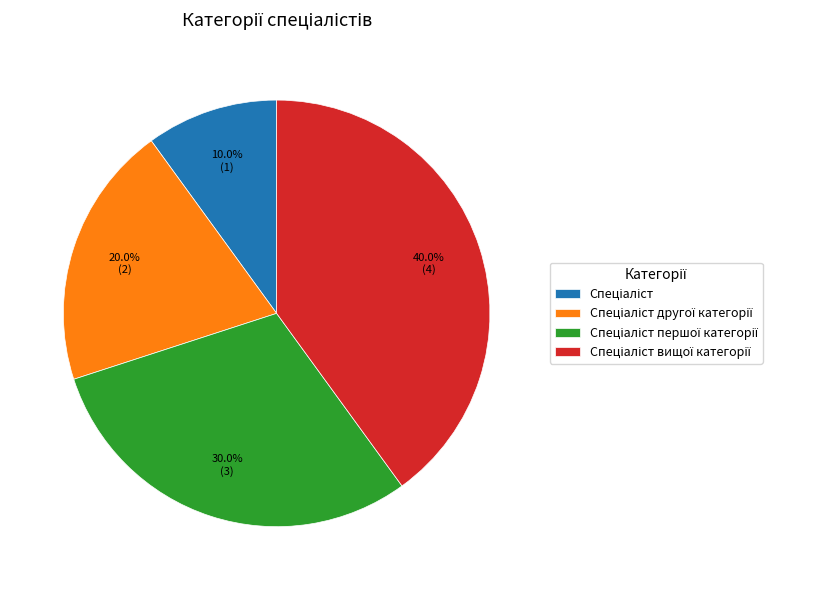

How many segments does this pie chart have?

4